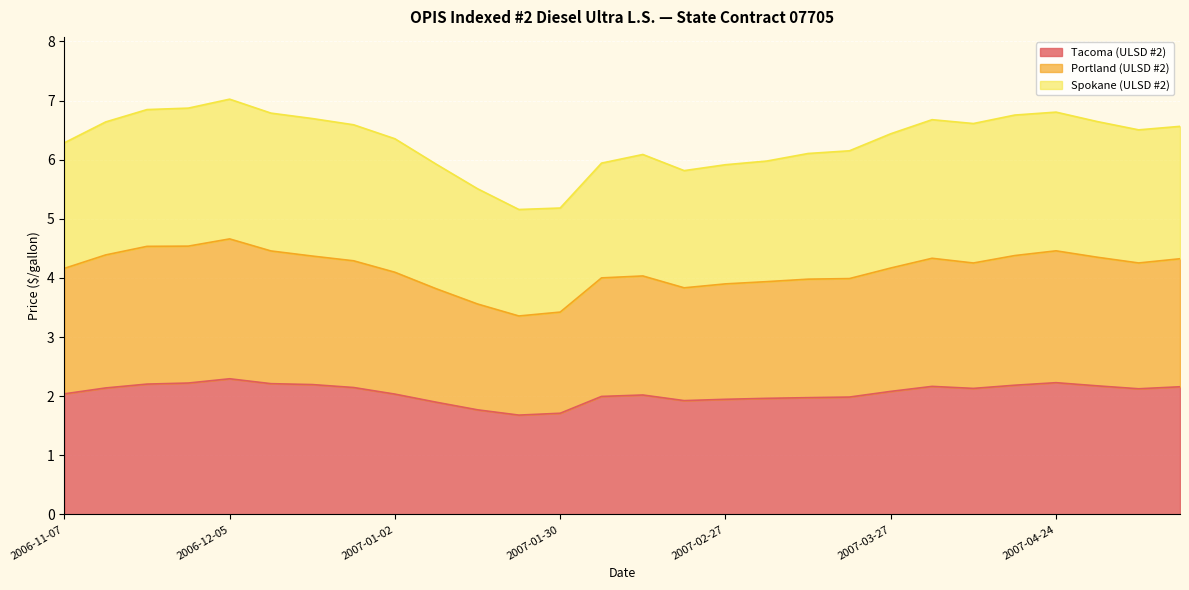

What is the total value across all series at 2006-11-07?

6.3